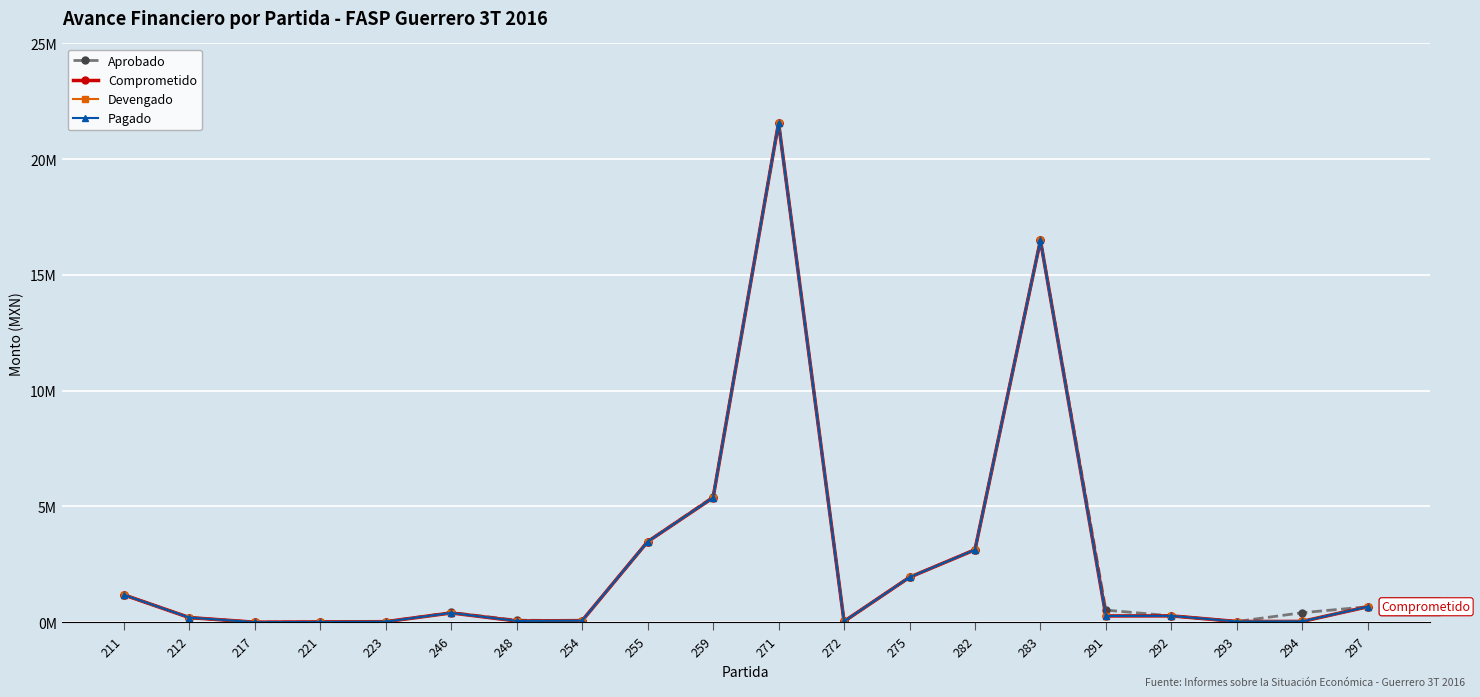

True or false: Comprometido has a value of 415833.3 at 291.

False